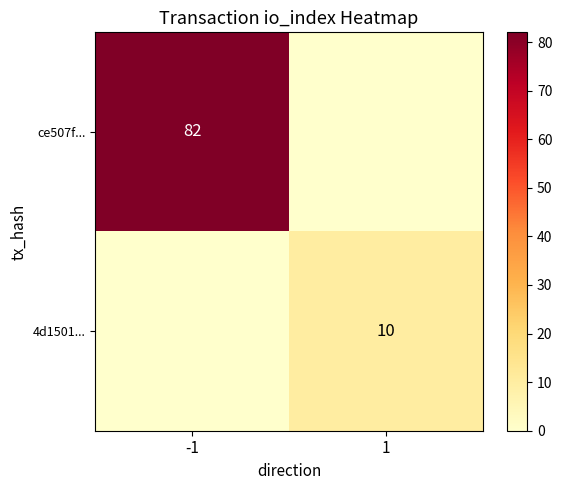

The value of 4d1501... at 1 is 4. True or false?

False